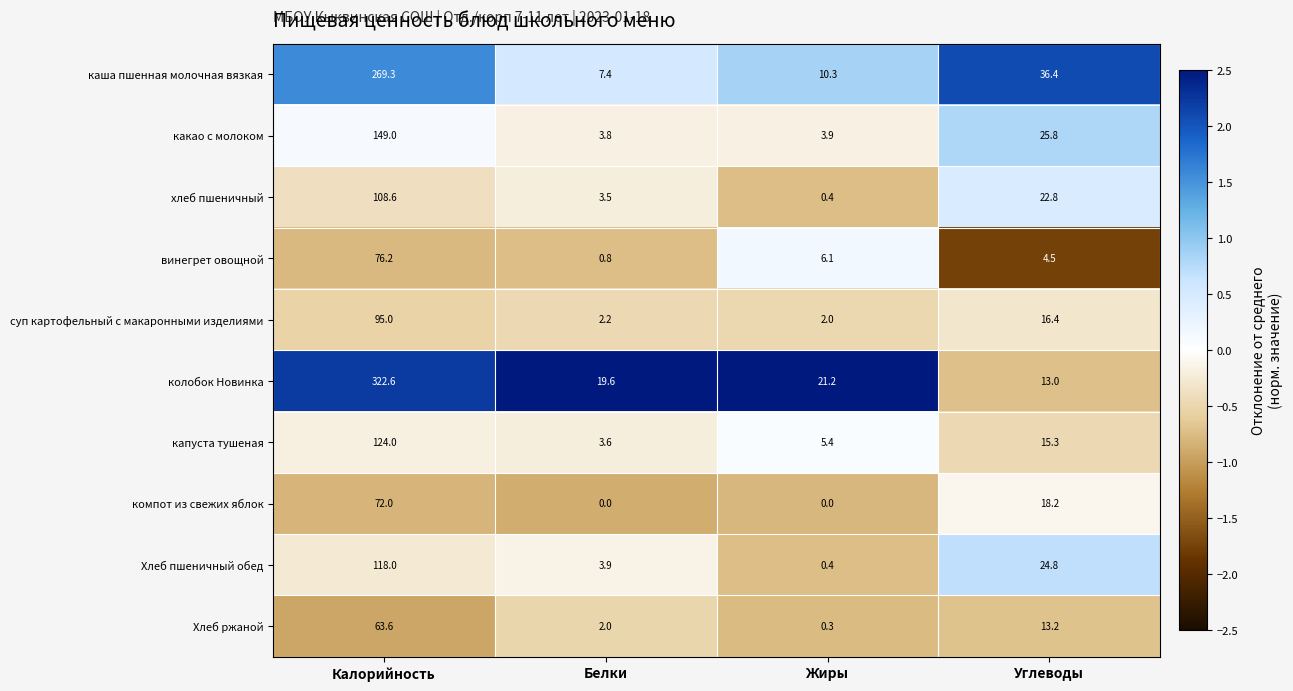

What is the difference between the highest and lowest values at Белки?

19.6